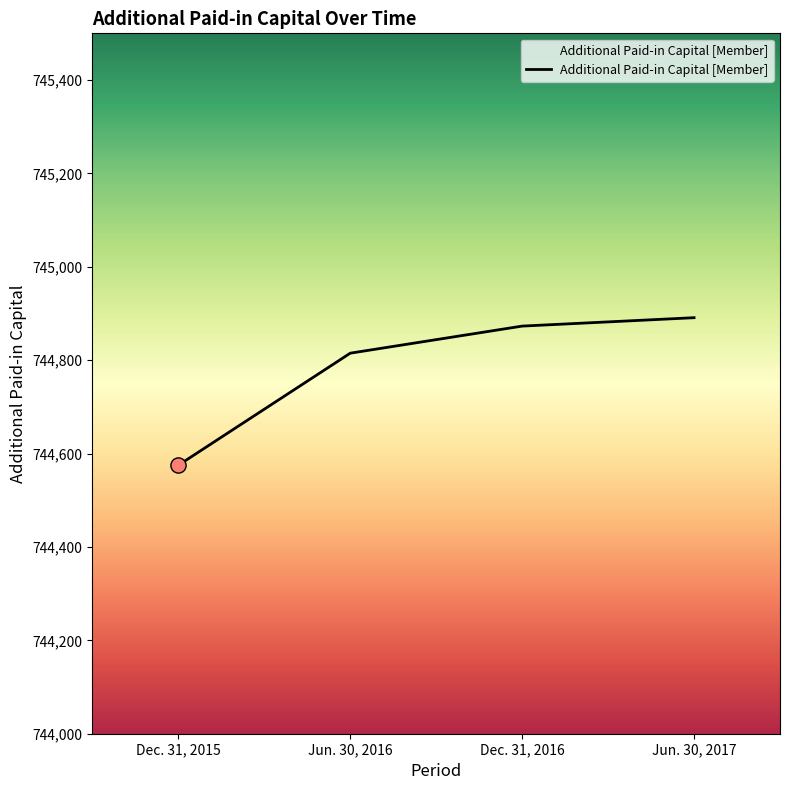

Approximately how many times larger is the value at Jun. 30, 2017 compared to Dec. 31, 2016?

1.0